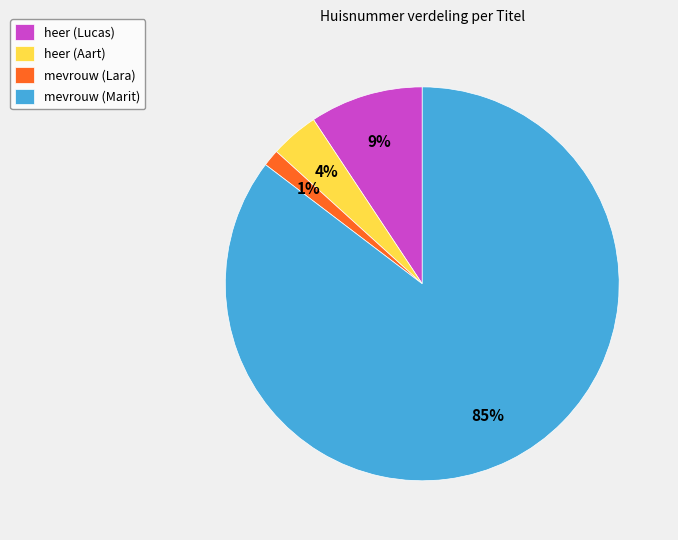

To the nearest percent, what is the average slice percentage?

25%